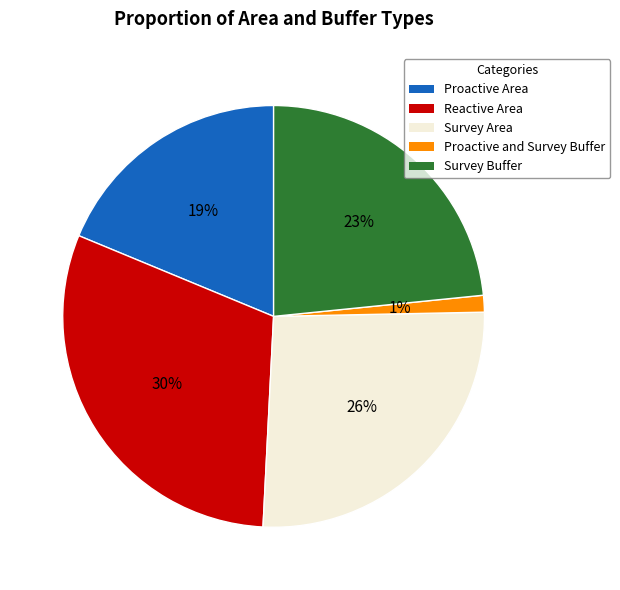

To the nearest percent, what is the difference between the Survey Area and Reactive Area slice percentages?

4%